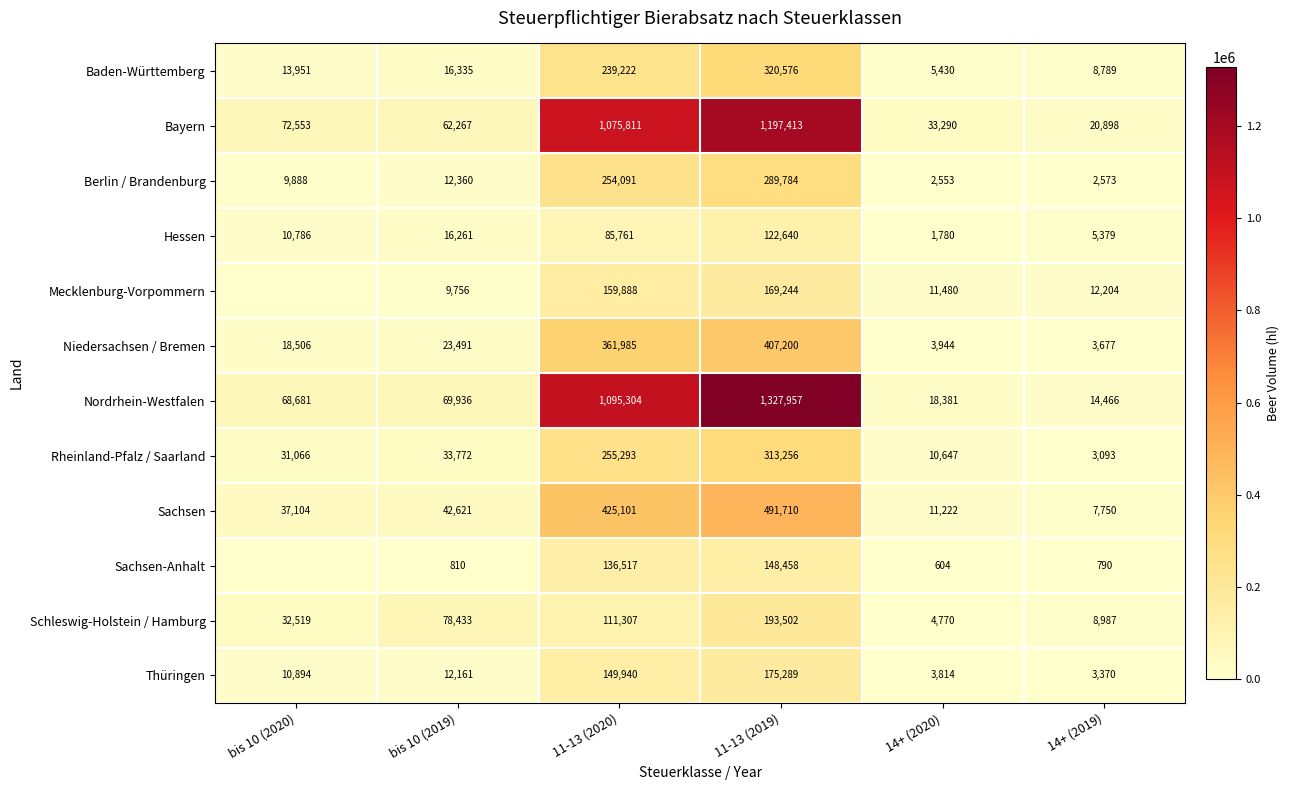

What is the difference between the highest and lowest values at 11-13 (2020)?

1009543